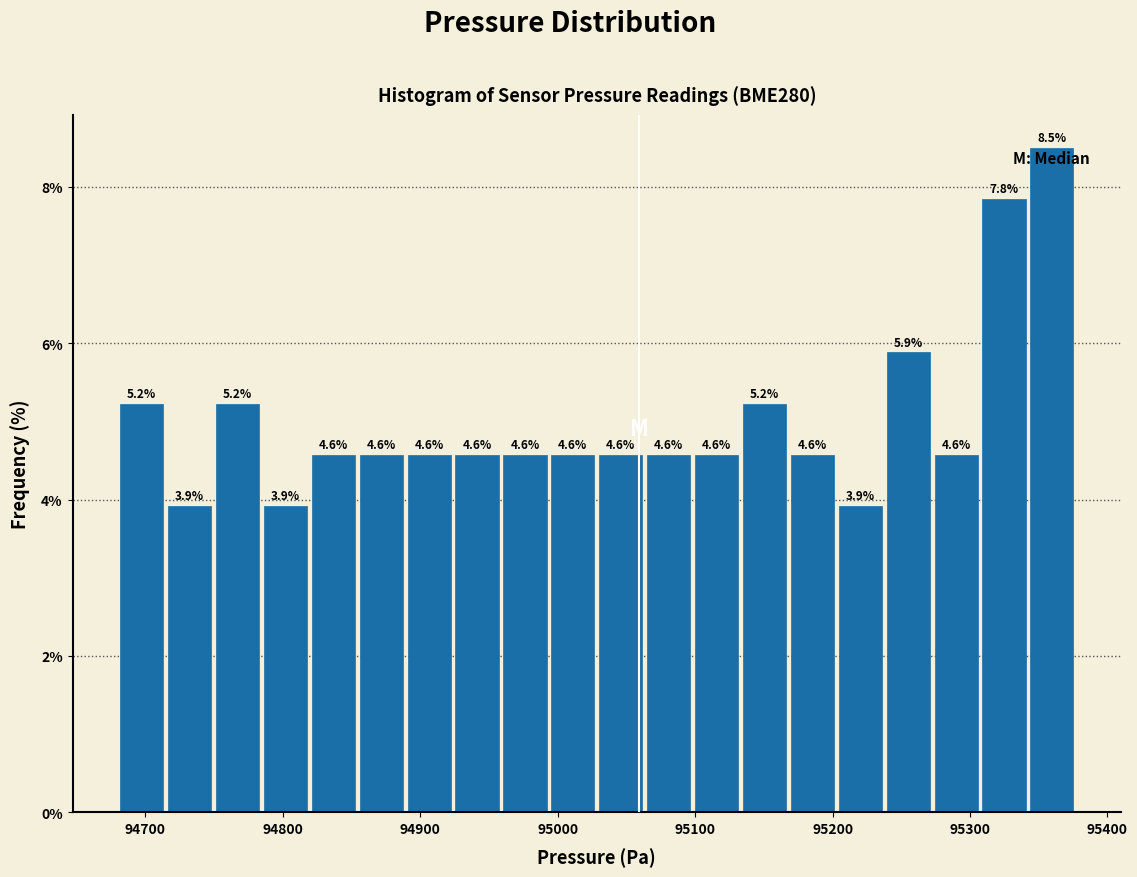

Around what value on the x-axis is the tallest bar? Give the approximate position of its centre, as read against the axis.

95360